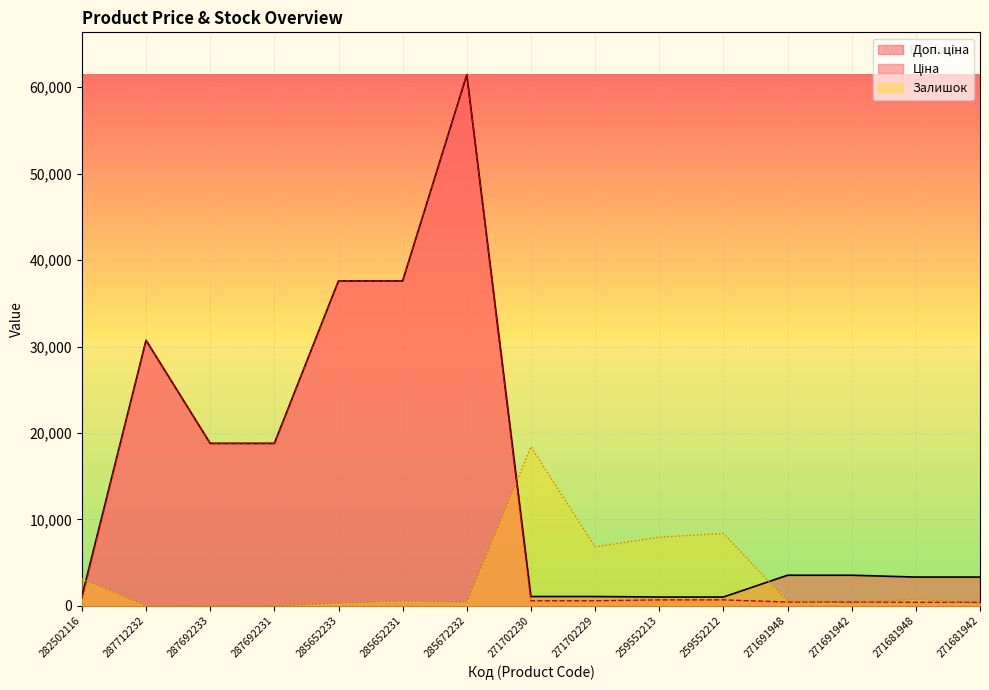

How many data points in Доп. ціна are above 3544?

8